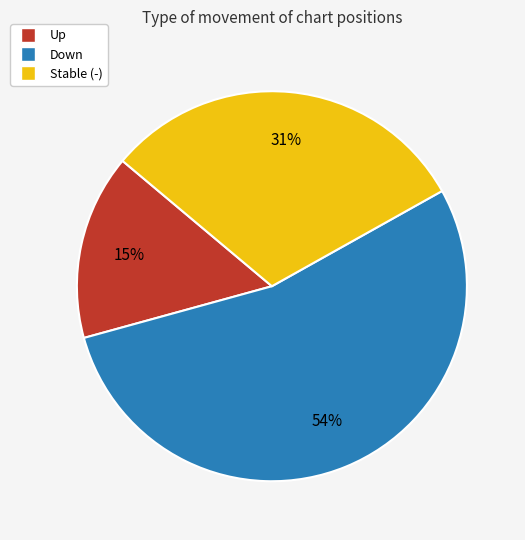

To the nearest percent, what is the average slice percentage?

33%